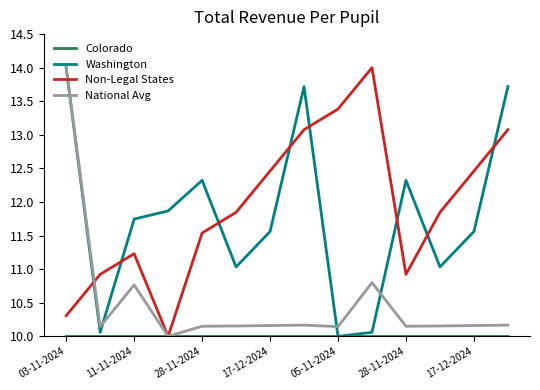

Does the chart have visible grid lines?

No